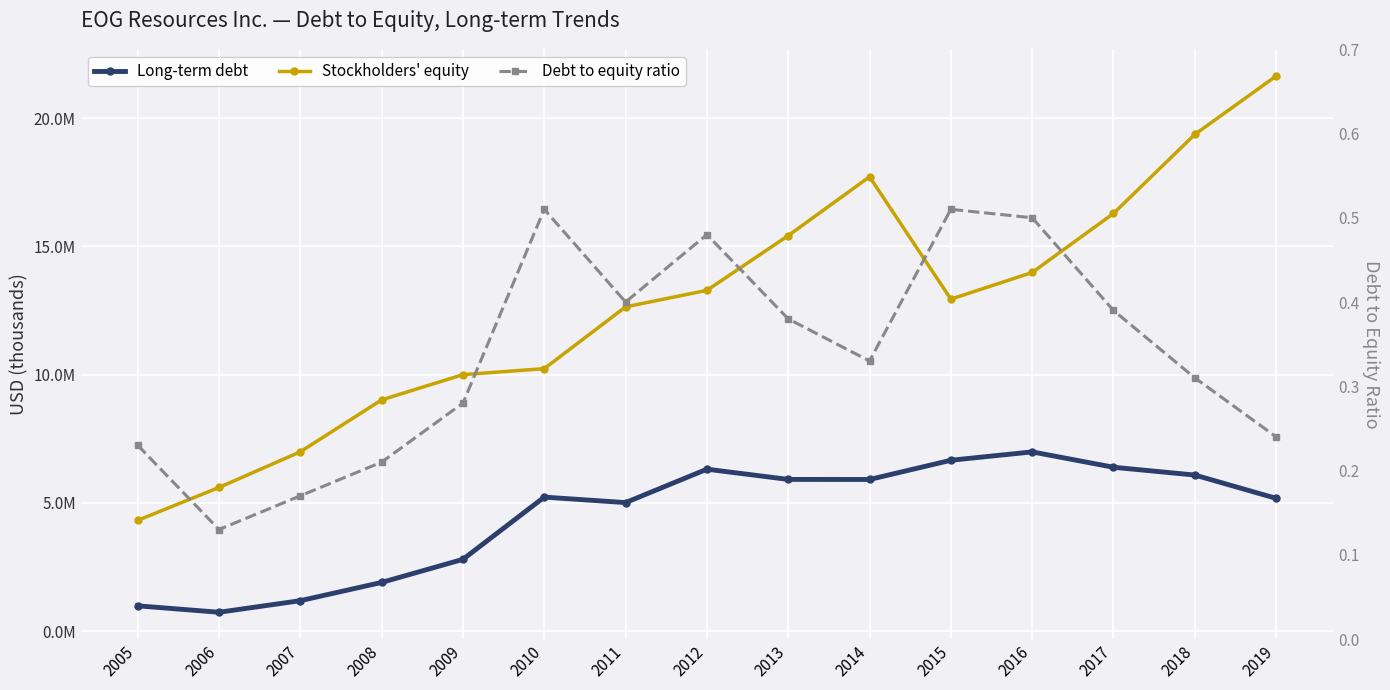

List the labels in order of Stockholders' equity value, largest first.

2019, 2018, 2014, 2017, 2013, 2016, 2012, 2015, 2011, 2010, 2009, 2008, 2007, 2006, 2005